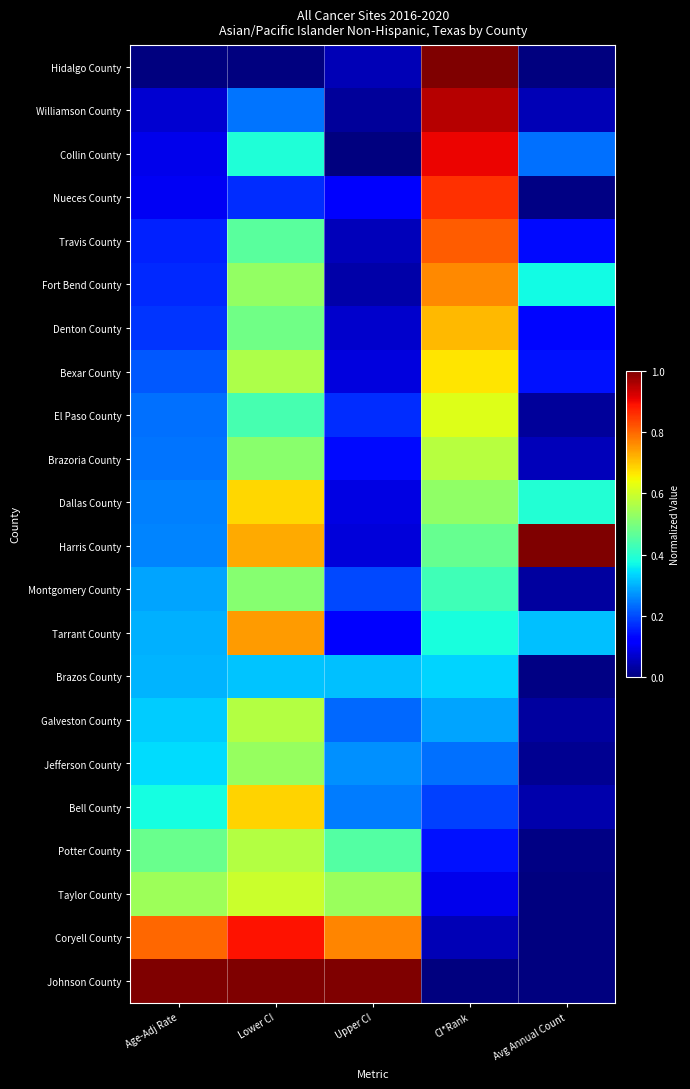

Which series has the largest range (max minus min)?

Hidalgo County